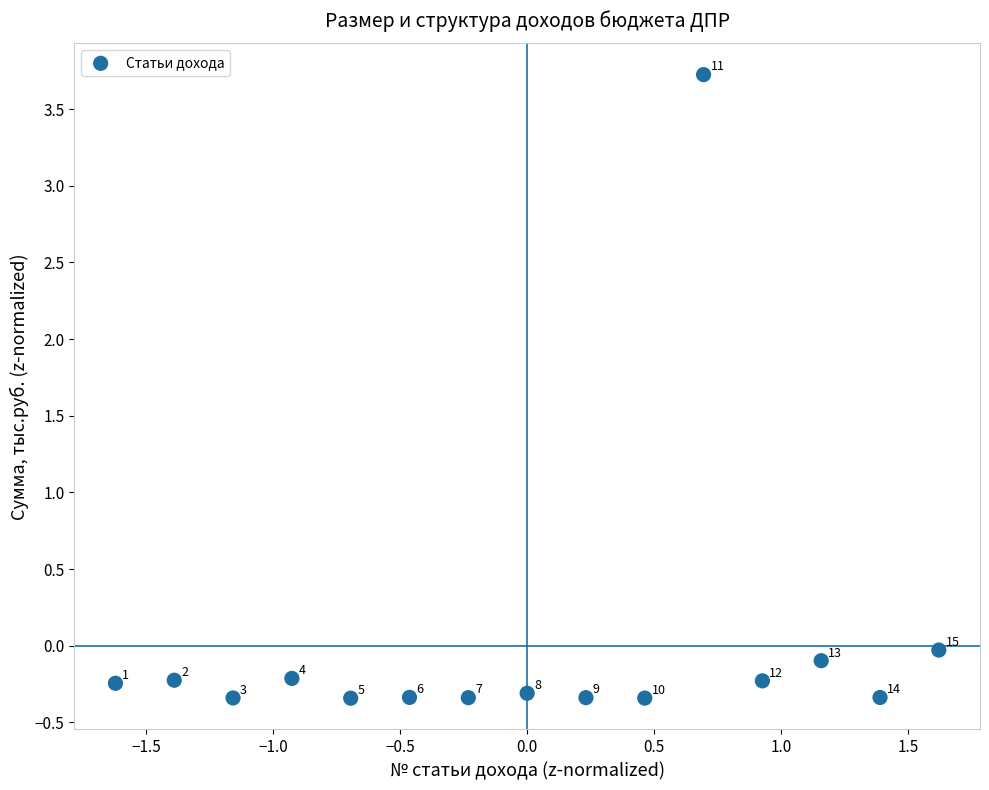

What is the range of X values (max minus min)?

3.2